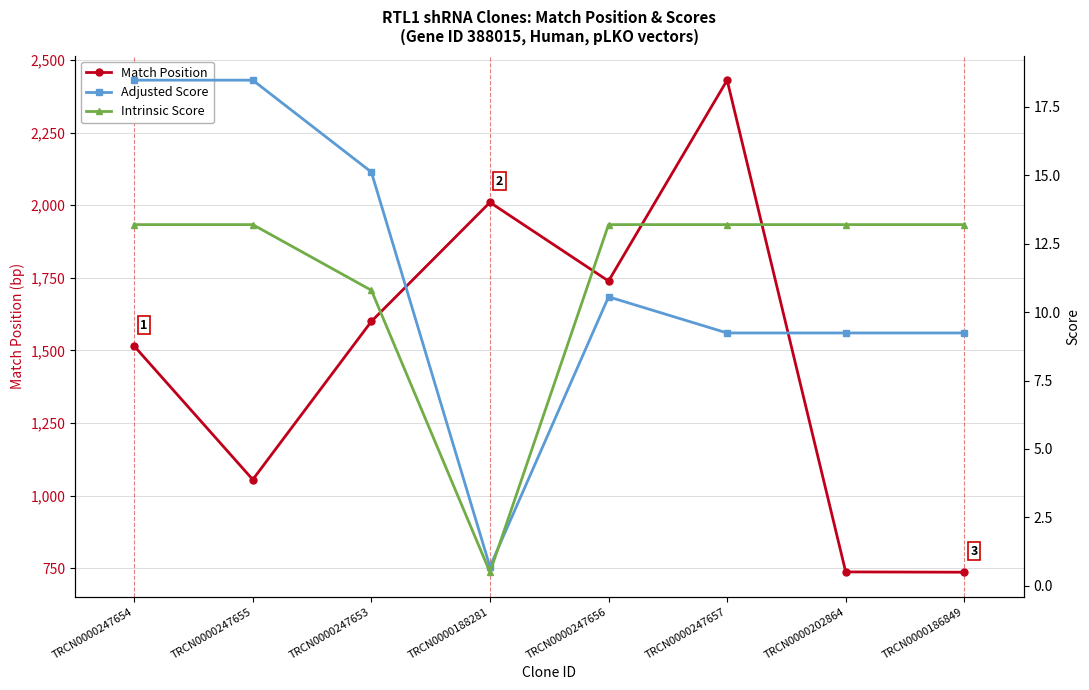

Where is the first local maximum for Adjusted Score?

TRCN0000247656